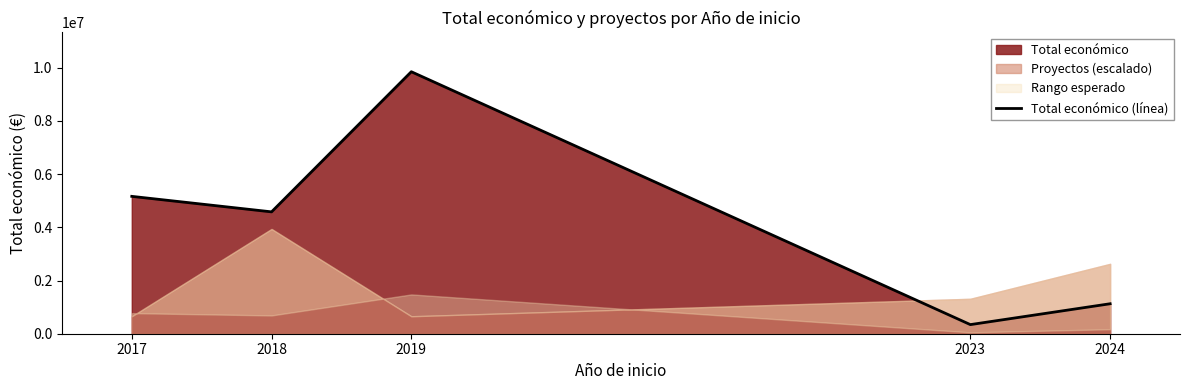

At which category does the chart reach its peak across all series?

2019